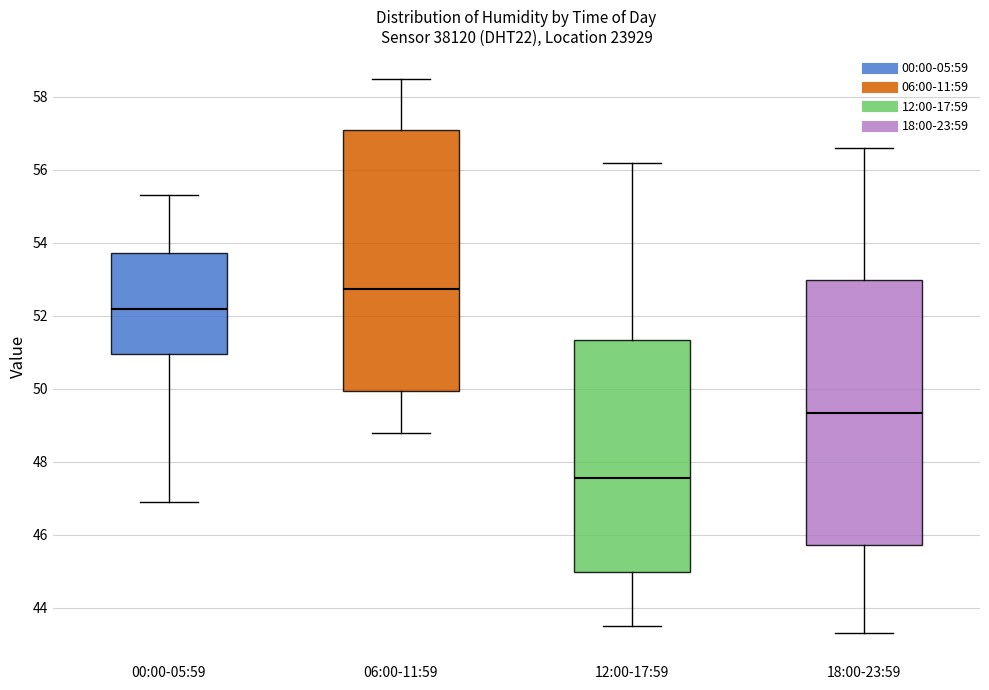

Reading left to right, read every box against the y-axis: the position of its median line, the range the box covers, and the ends of its whiskers. The values are not printed on the chart, so give them approximately, as read against the axis.

00:00-05:59: median 52.2, box 51.0 to 53.8, whiskers 47.0 to 55.4
06:00-11:59: median 52.8, box 50.0 to 57.2, whiskers 48.8 to 58.6
12:00-17:59: median 47.6, box 45.0 to 51.4, whiskers 43.6 to 56.2
18:00-23:59: median 49.4, box 45.8 to 53.0, whiskers 43.4 to 56.6